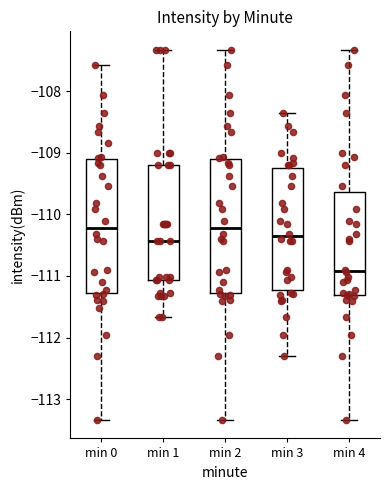

Where is the upper edge of the box for min 1 on the y-axis? The values are not printed on the chart, so give them approximately, as read against the axis.

-109.2